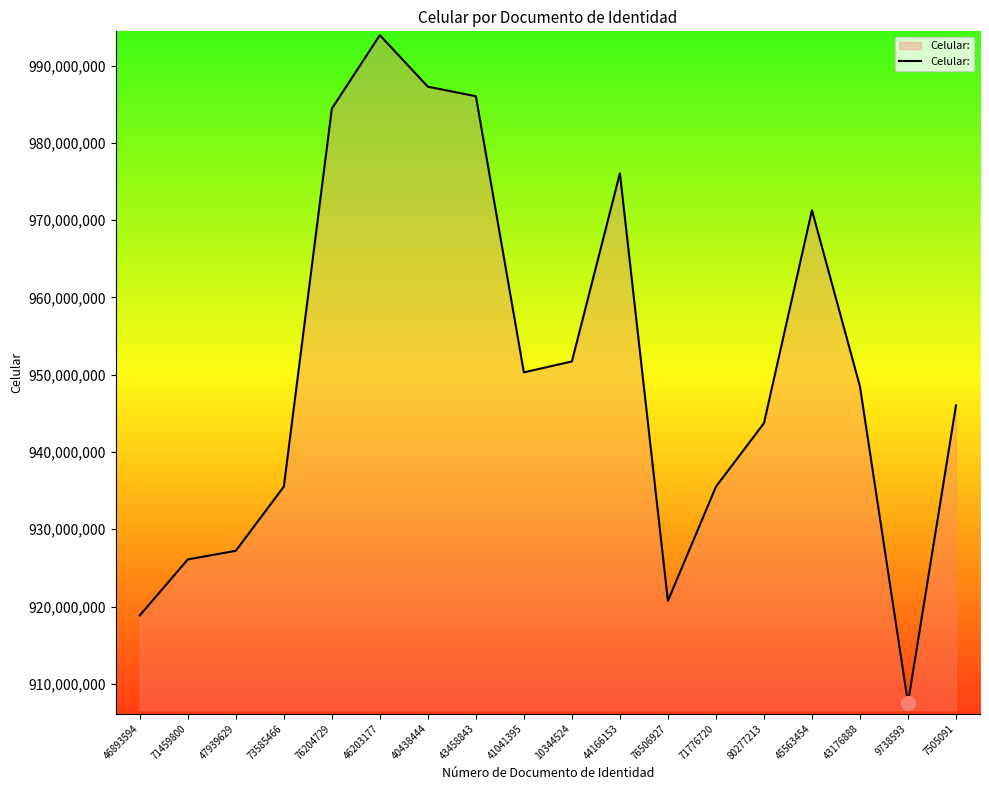

The chart shows a value of 993929864 at 46203177. True or false?

True